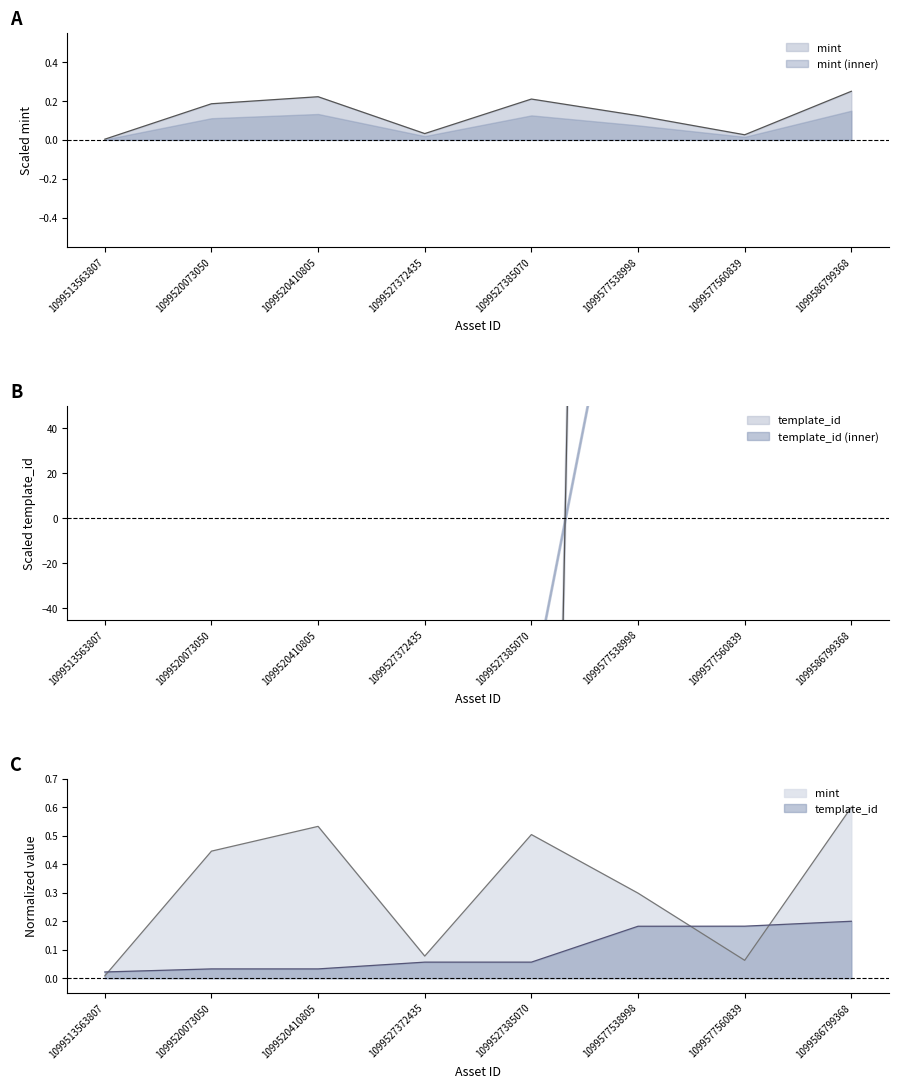

At 1099527385070, list the series in order from largest to smallest.

mint, template_id